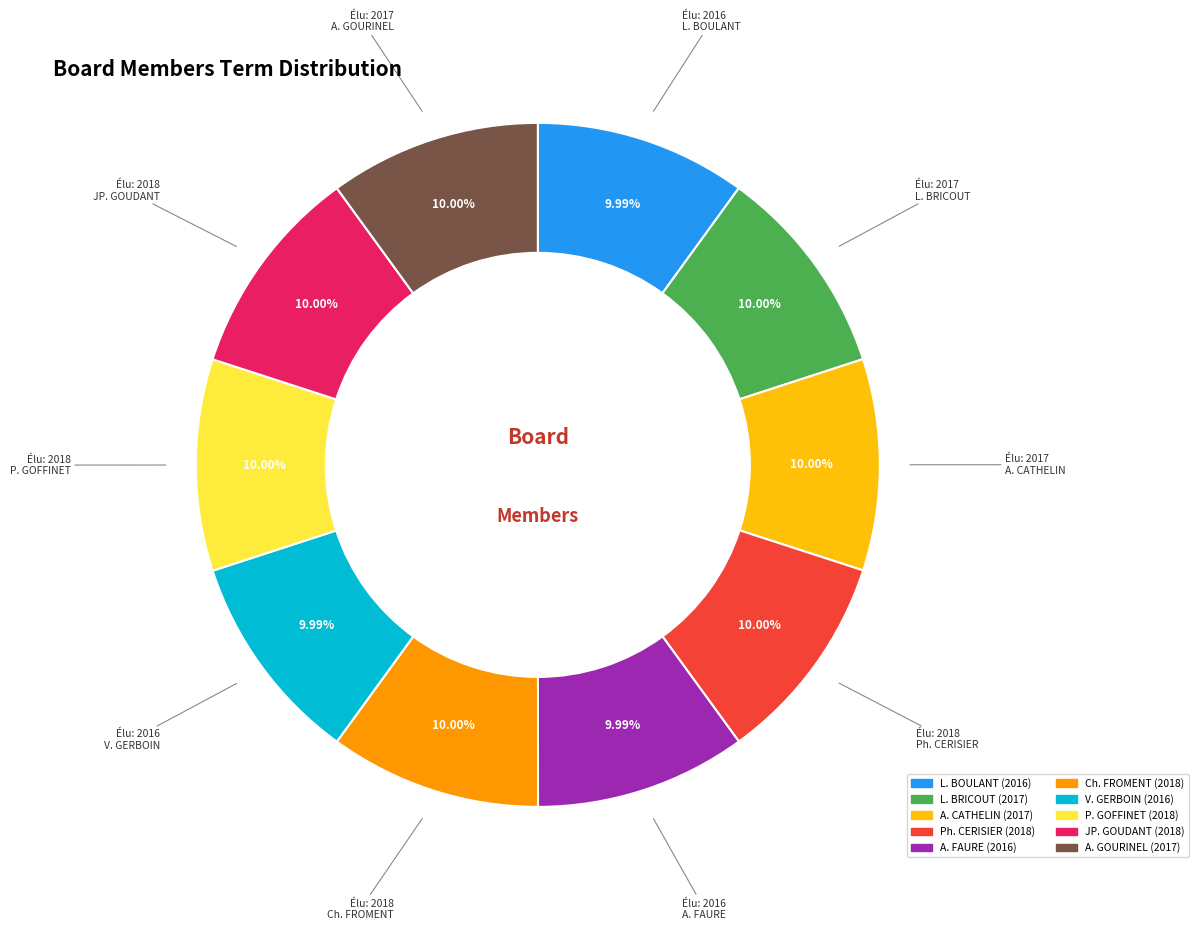

Does any single category account for the majority?

No